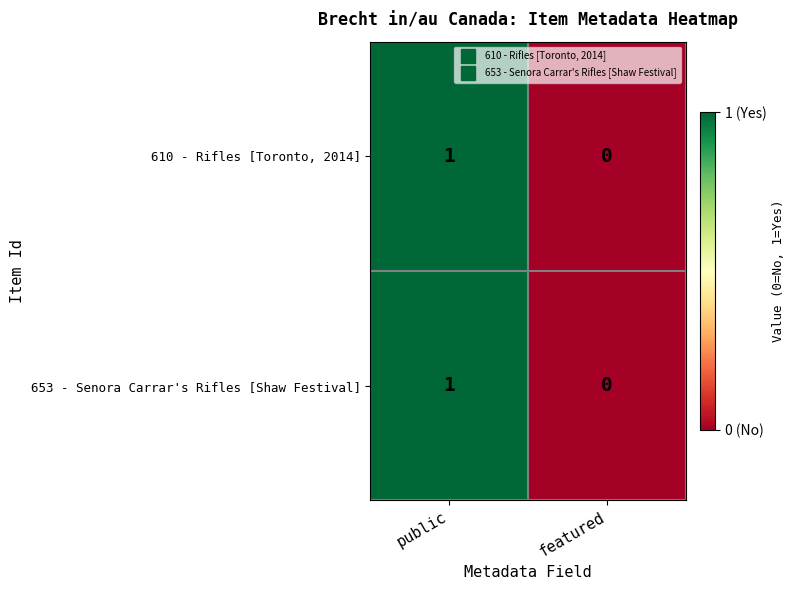

At which category is the sum across all series the highest?

public